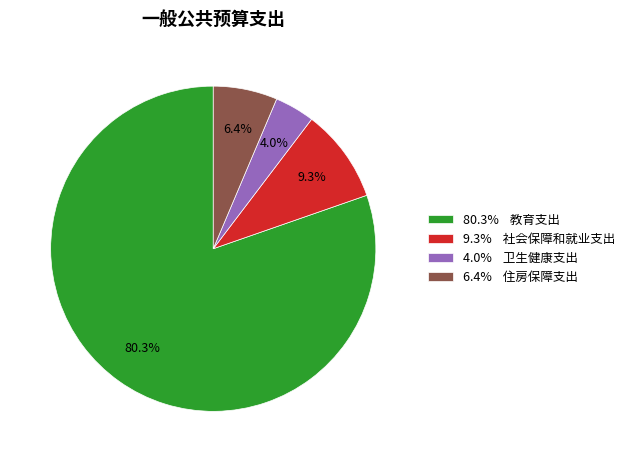

What is the total percentage of 80.3% 教育支出 and 4.0% 卫生健康支出?

84.3%